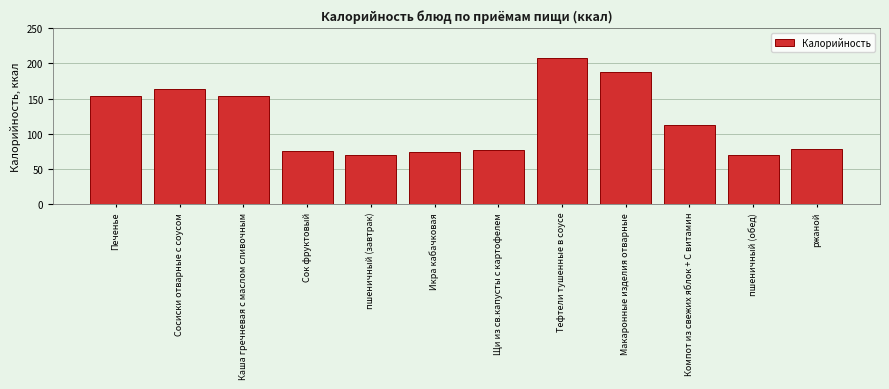

Reading left to right, list all the values displayed in this chart.

Печенье=153	Сосиски отварные с соусом=163	Каша гречневая с маслом сливочным=153	Сок фруктовый=76	пшеничный (завтрак)=70	Икра кабачковая=74	Щи из св.капусты с картофелем=77	Тефтели тушенные в соусе=207	Макаронные изделия отварные=188	Компот из свежих яблок + С витамин=112	пшеничный (обед)=70	ржаной=78